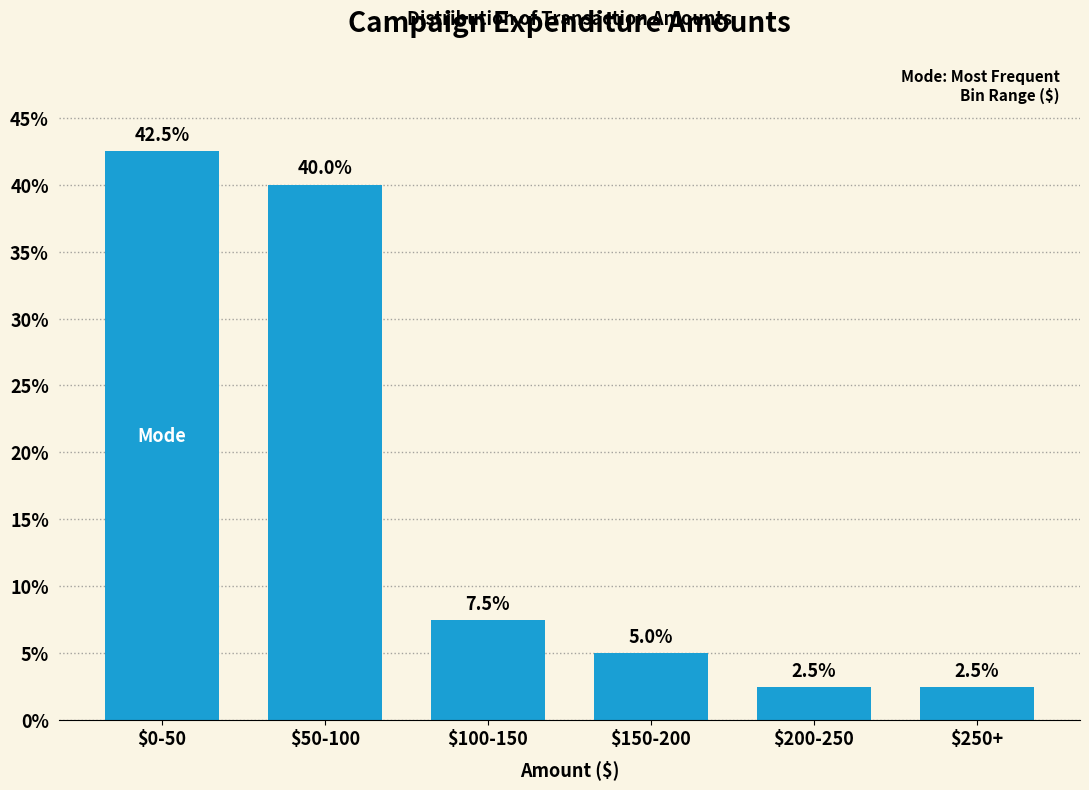

Reading left to right, transcribe all the data shown in this chart.

42.5	40.0	7.5	5.0	2.5	2.5